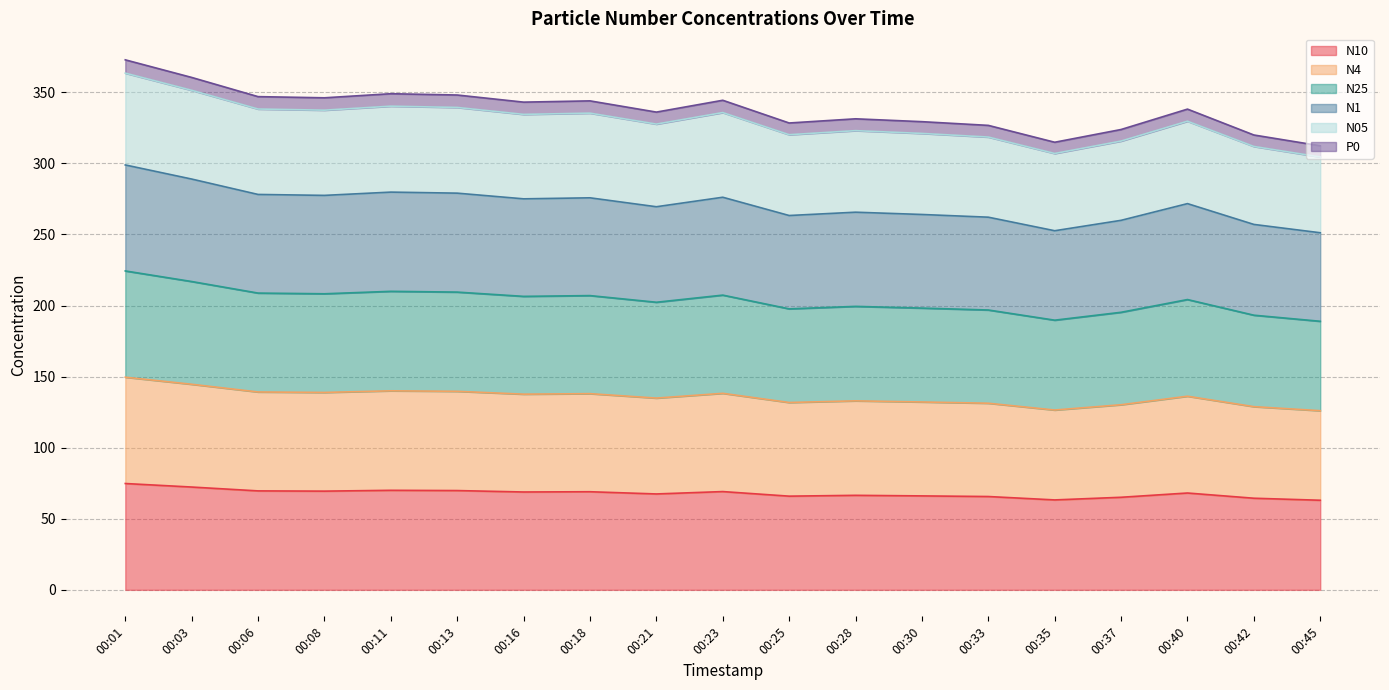

What is the total value across all series at 00:01?

372.9